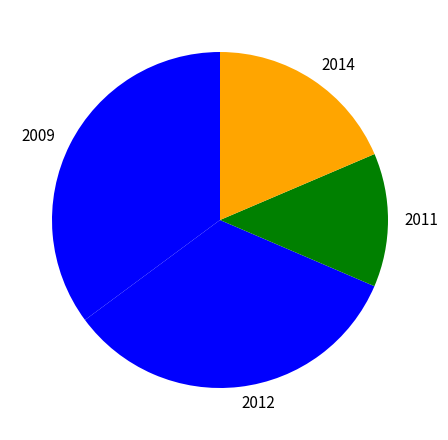

Does any single category account for the majority?

No